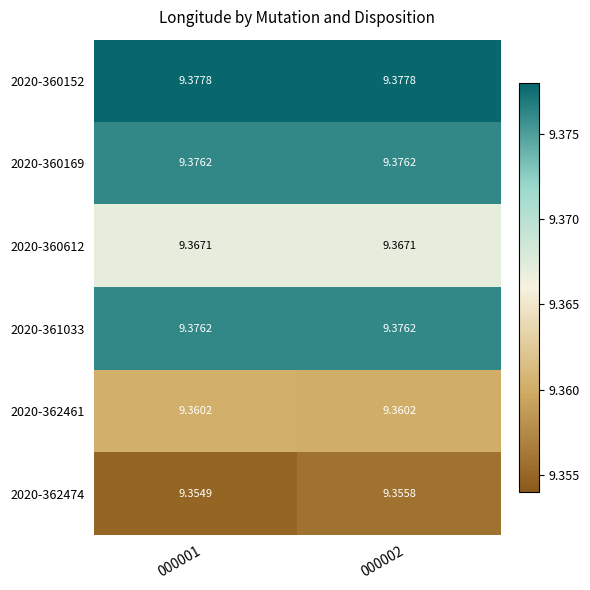

Is the value of 2020-360169 at 000002 greater than the value of 2020-362461 at 000001?

Yes